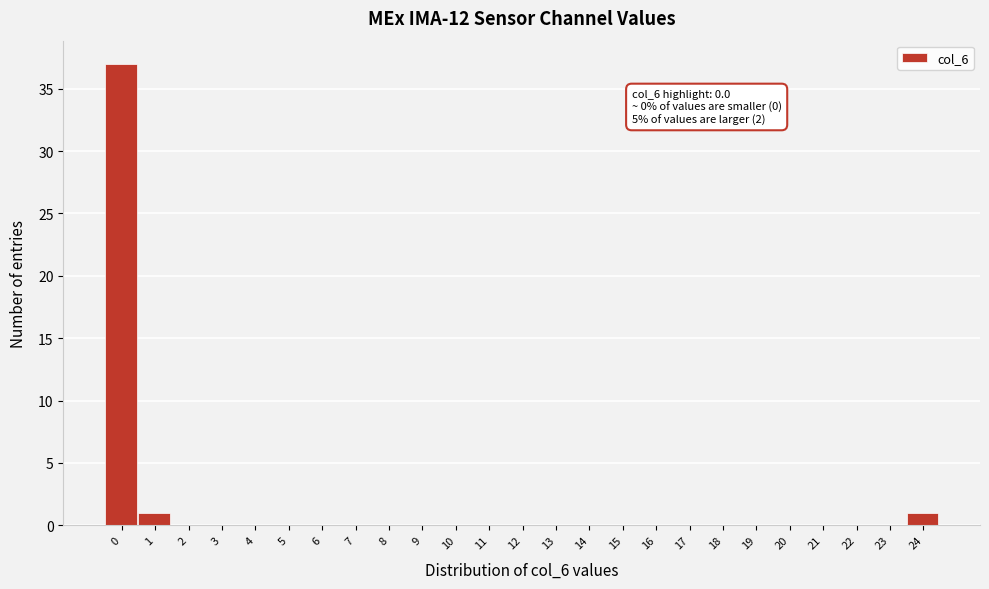

Reading left to right, list all the values displayed in this chart.

0=37	1=1	2=0	3=0	4=0	5=0	6=0	7=0	8=0	9=0	10=0	11=0	12=0	13=0	14=0	15=0	16=0	17=0	18=0	19=0	20=0	21=0	22=0	23=0	24=1